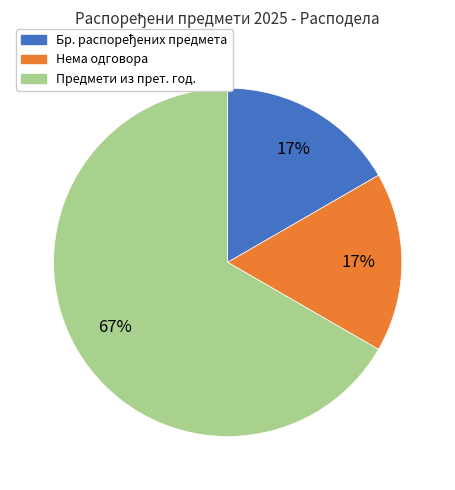

Is there any slice that represents more than half of the pie?

Yes